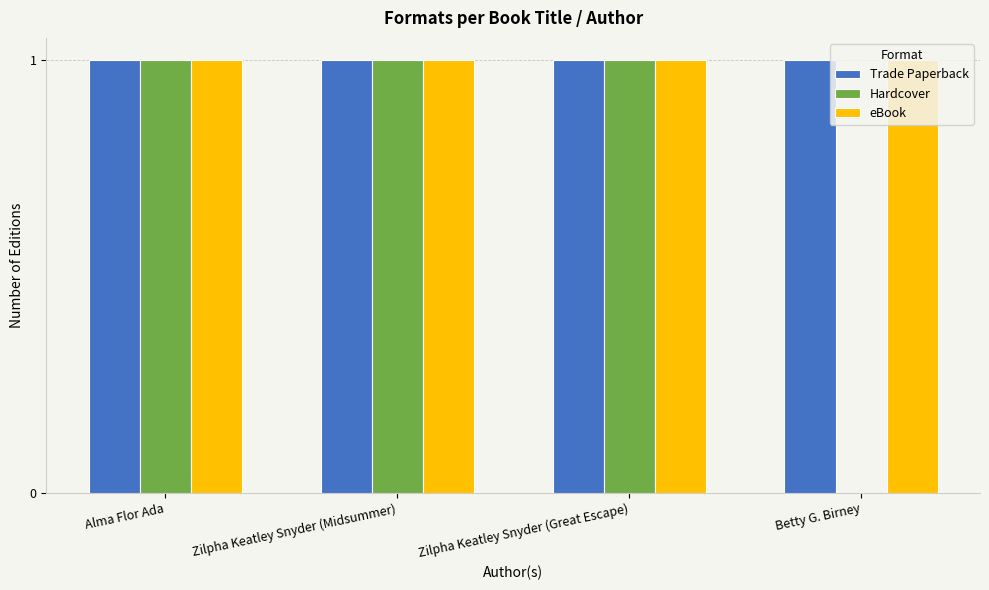

What is the sum of all eBook values?

4